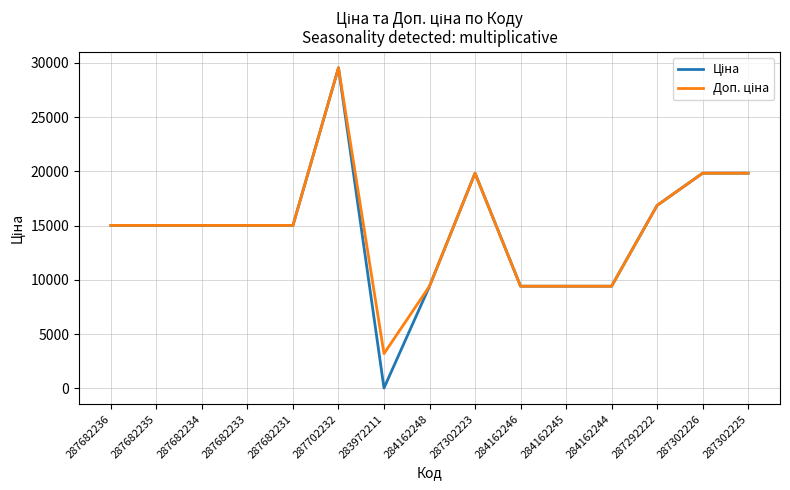

At which category does the chart reach its peak across all series?

287702232